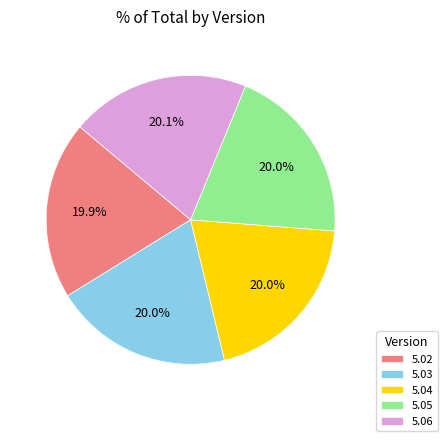

Does 5.04 account for over 50% of the chart?

No